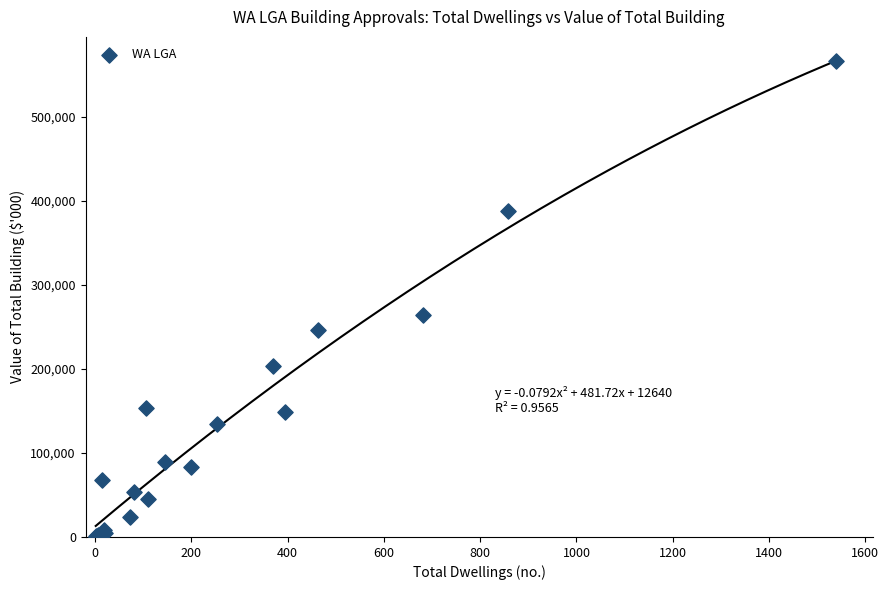

What Y value in the scatter plot is closest to 283606?

264531.0